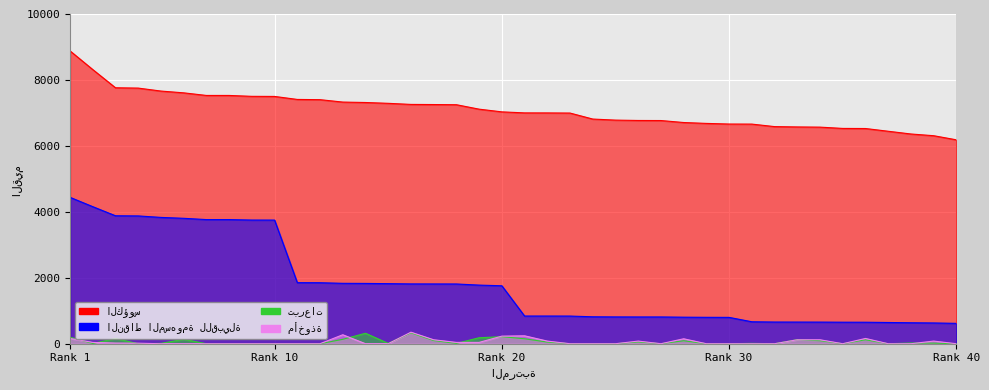

True or false: الكؤوس and مأخوذة cross at least once.

False